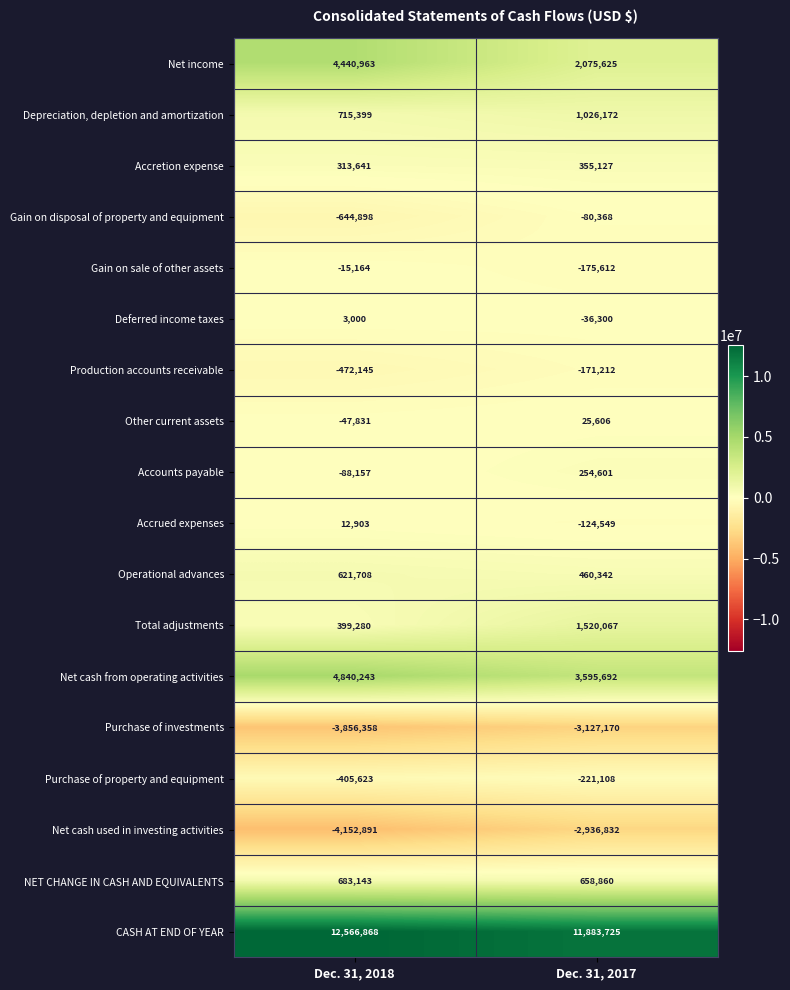

The value of Accounts payable at Dec. 31, 2017 is 105119. True or false?

False